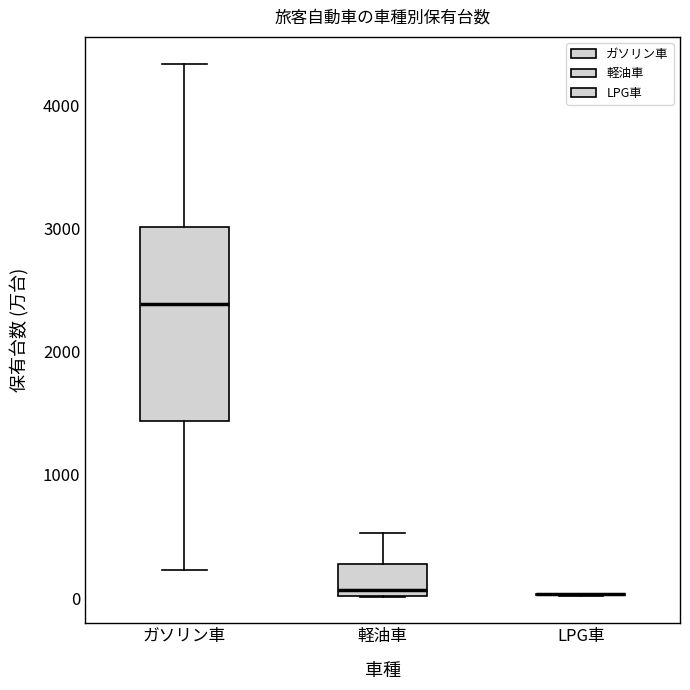

Where does the upper whisker of the box for ガソリン車 end on the y-axis? The values are not printed on the chart, so give them approximately, as read against the axis.

4300